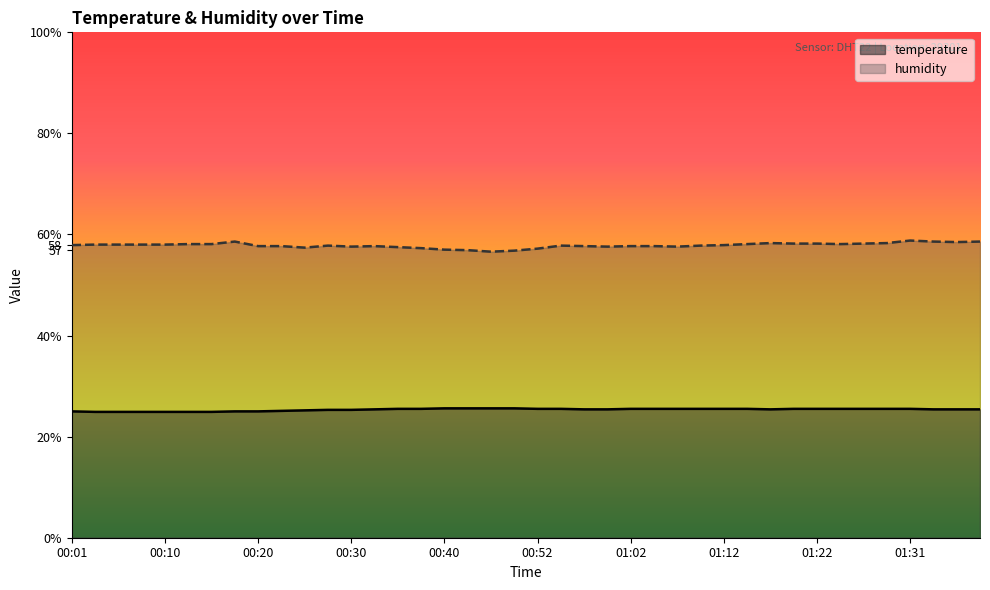

Reading left to right, what are all the values shown in this chart?

temperature: 00:01=25.0	00:03=24.9	00:06=24.9	00:08=24.9	00:10=24.9	00:13=24.9	00:15=24.9	00:18=25.0	00:20=25.0	00:23=25.1	00:25=25.2	00:28=25.3	00:30=25.3	00:33=25.4	00:35=25.5	00:37=25.5	00:40=25.6	00:42=25.6	00:47=25.6	00:50=25.6	00:52=25.5	00:55=25.5	00:57=25.4	01:00=25.4	01:02=25.5	01:04=25.5	01:07=25.5	01:09=25.5	01:12=25.5	01:14=25.5	01:17=25.4	01:19=25.5	01:22=25.5	01:24=25.5	01:26=25.5	01:29=25.5	01:31=25.5	01:34=25.4	01:36=25.4	01:39=25.4
humidity: 00:01=57.9	00:03=58.0	00:06=58.0	00:08=58.0	00:10=58.0	00:13=58.1	00:15=58.1	00:18=58.6	00:20=57.7	00:23=57.7	00:25=57.4	00:28=57.8	00:30=57.6	00:33=57.7	00:35=57.5	00:37=57.3	00:40=57.0	00:42=56.9	00:47=56.6	00:50=56.8	00:52=57.2	00:55=57.8	00:57=57.7	01:00=57.6	01:02=57.7	01:04=57.7	01:07=57.6	01:09=57.8	01:12=57.9	01:14=58.1	01:17=58.3	01:19=58.2	01:22=58.2	01:24=58.1	01:26=58.2	01:29=58.3	01:31=58.8	01:34=58.6	01:36=58.5	01:39=58.6